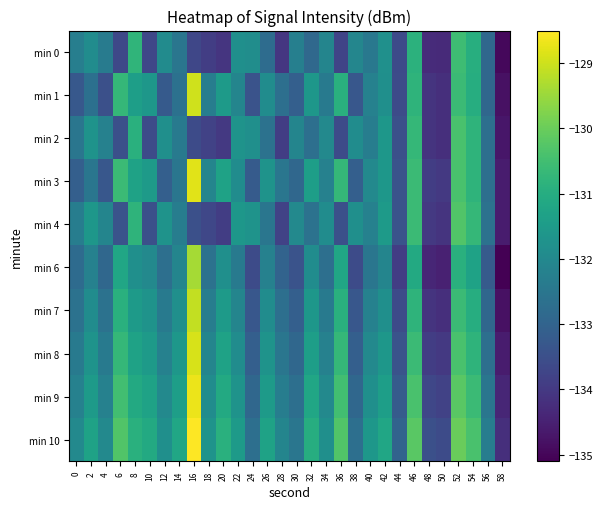

What is the difference between the highest and lowest values at 18?

2.2